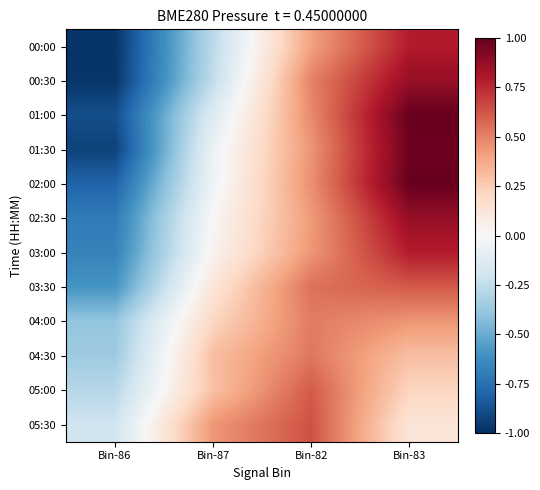

Reading left to right, extract all data points from this chart.

00:00: Bin-86=-1.0	Bin-87=-0.3	Bin-82=0.4	Bin-83=0.8
00:30: Bin-86=-1.0	Bin-87=-0.2	Bin-82=0.5	Bin-83=0.9
01:00: Bin-86=-0.9	Bin-87=-0.1	Bin-82=0.5	Bin-83=1.0
01:30: Bin-86=-0.9	Bin-87=-0.1	Bin-82=0.4	Bin-83=1.0
02:00: Bin-86=-0.8	Bin-87=-0.0	Bin-82=0.5	Bin-83=1.0
02:30: Bin-86=-0.7	Bin-87=0.0	Bin-82=0.4	Bin-83=0.9
03:00: Bin-86=-0.7	Bin-87=0.0	Bin-82=0.4	Bin-83=0.8
03:30: Bin-86=-0.6	Bin-87=0.1	Bin-82=0.5	Bin-83=0.6
04:00: Bin-86=-0.4	Bin-87=0.2	Bin-82=0.5	Bin-83=0.4
04:30: Bin-86=-0.4	Bin-87=0.3	Bin-82=0.5	Bin-83=0.3
05:00: Bin-86=-0.3	Bin-87=0.3	Bin-82=0.6	Bin-83=0.2
05:30: Bin-86=-0.2	Bin-87=0.4	Bin-82=0.6	Bin-83=0.1